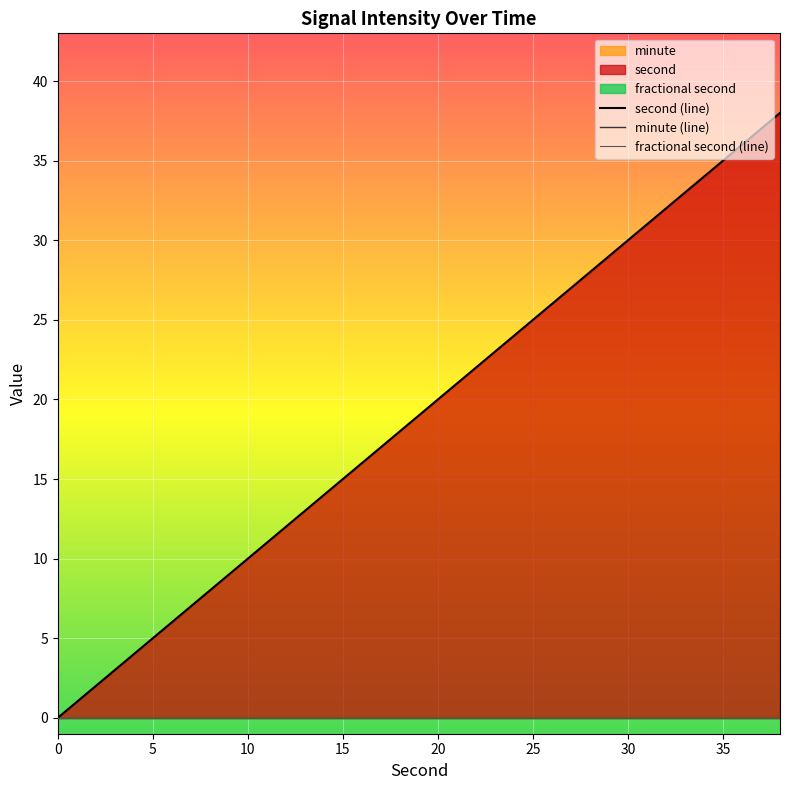

Which series has the widest spread of values?

second (line)